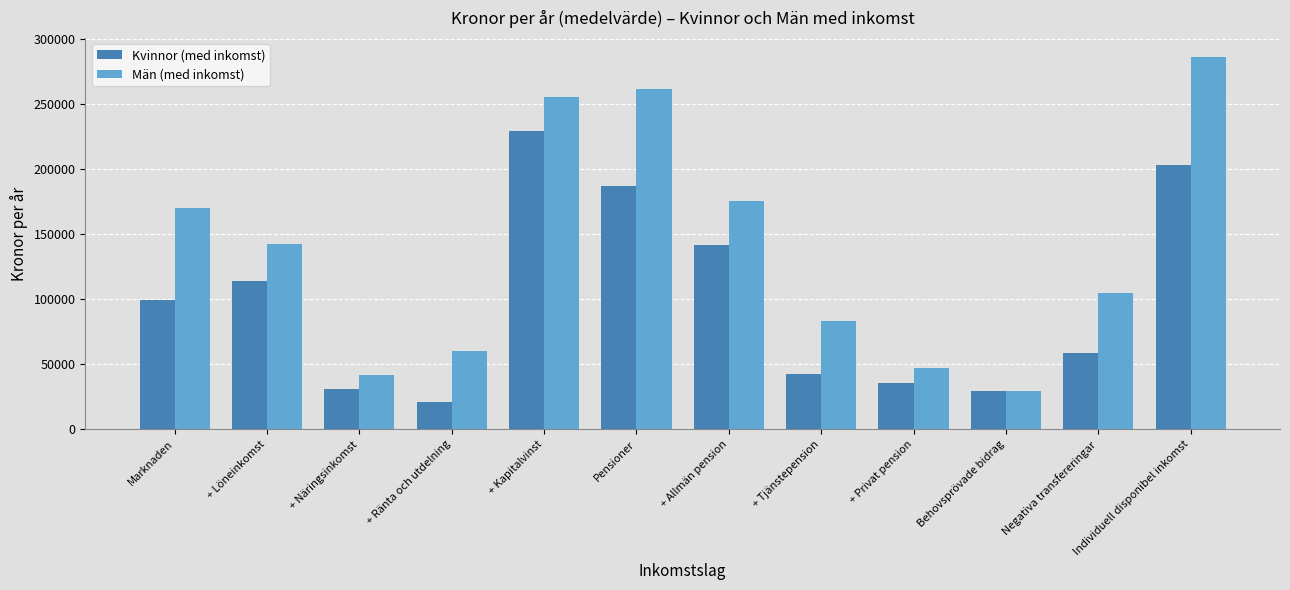

At + Kapitalvinst, list the series in order from largest to smallest.

Män (med inkomst), Kvinnor (med inkomst)